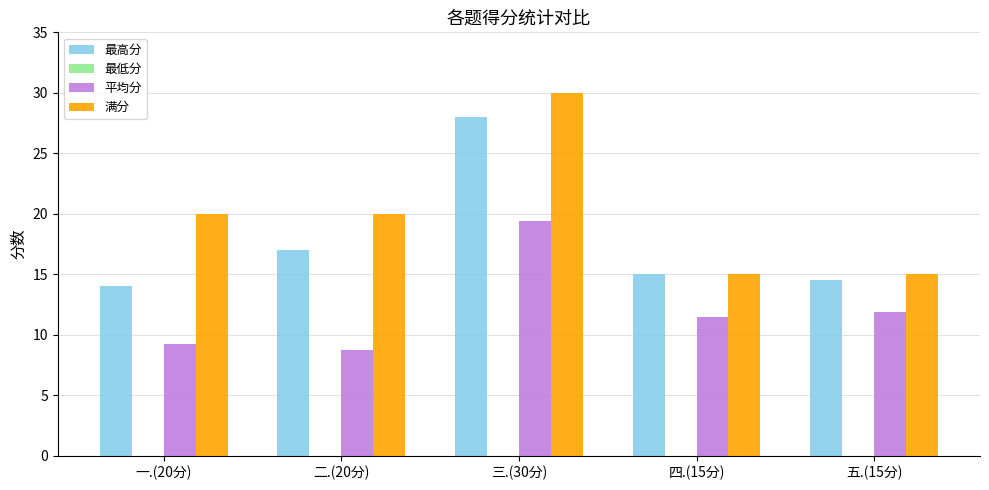

Between 一.(20分) and 三.(30分), which series saw the biggest shift?

最高分